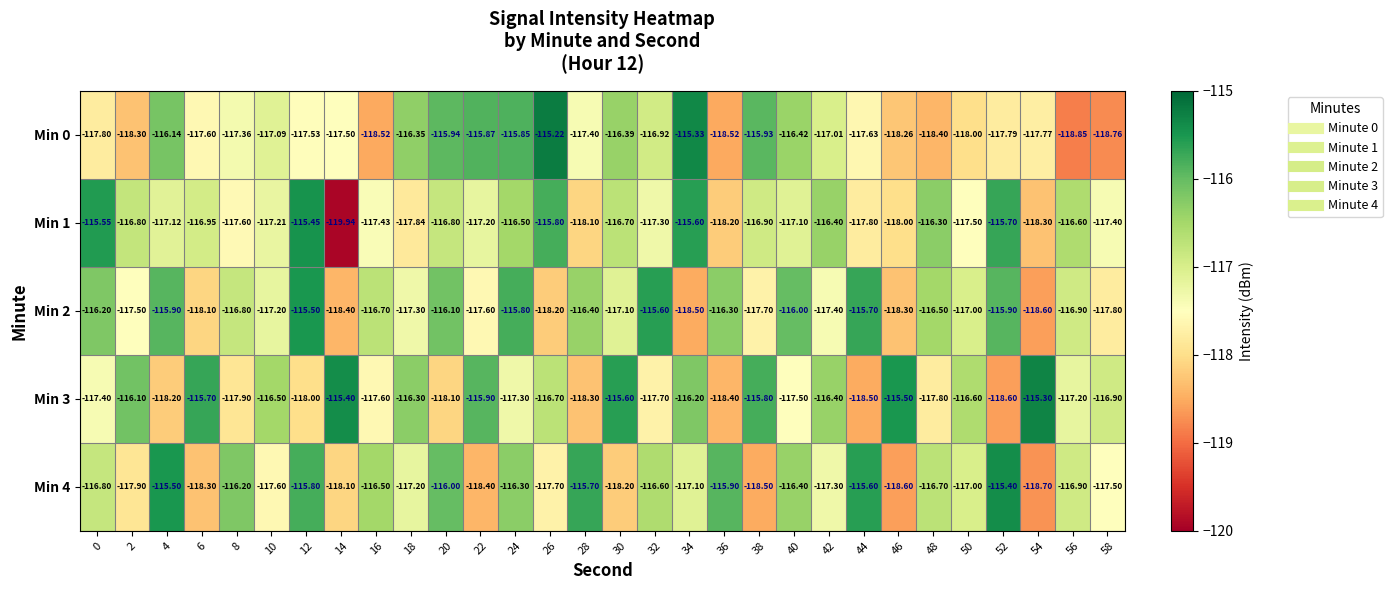

Is the value of Min 4 at 30 greater than the value of Min 2 at 46?

Yes